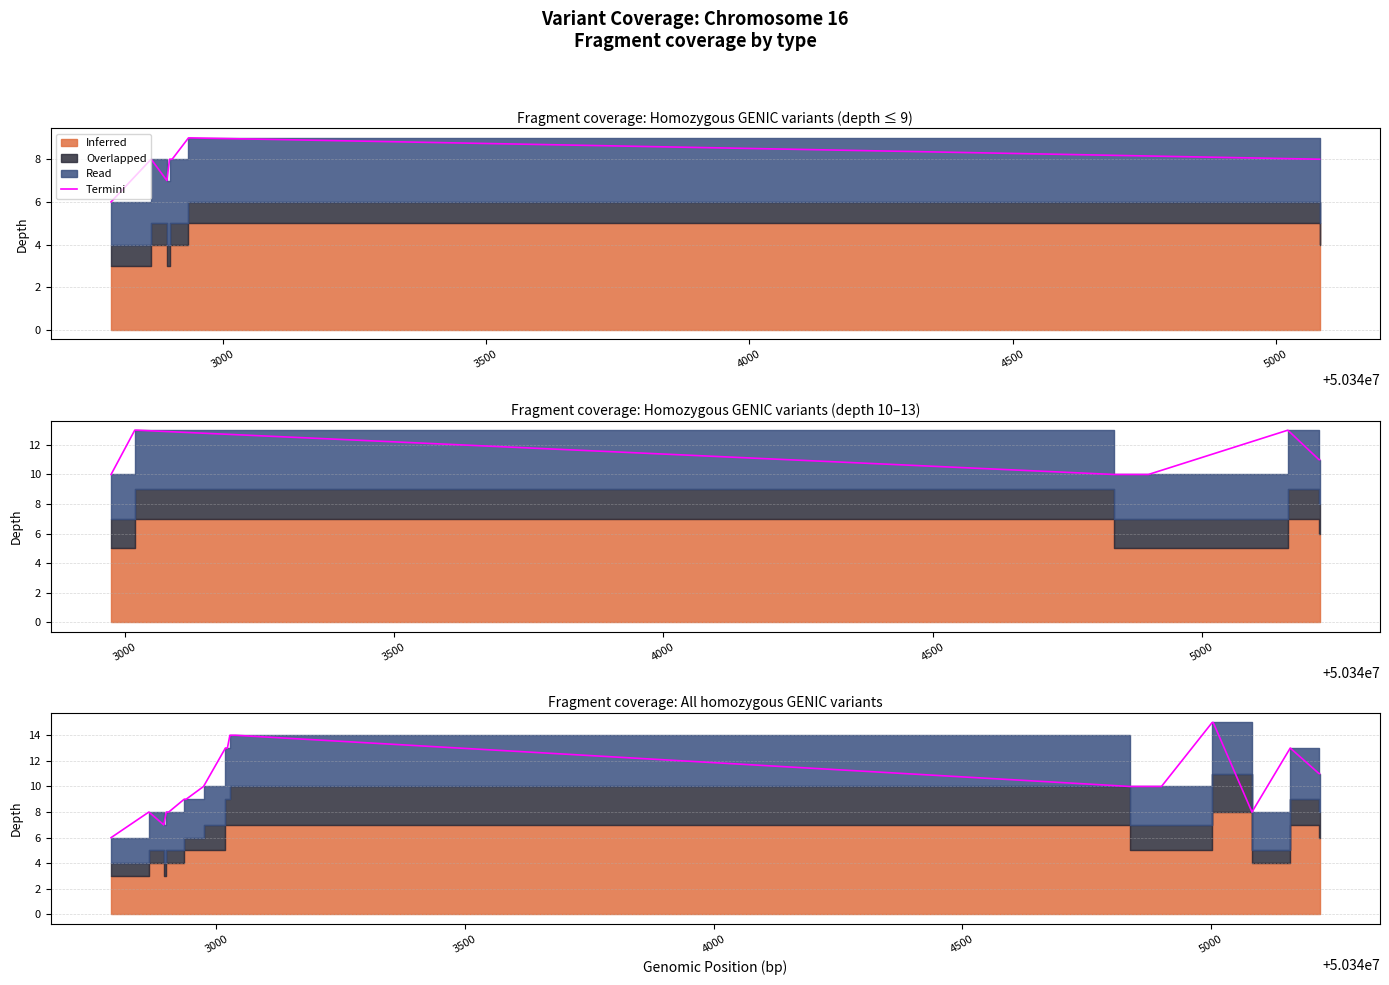

How many lines are shown in the chart?

1